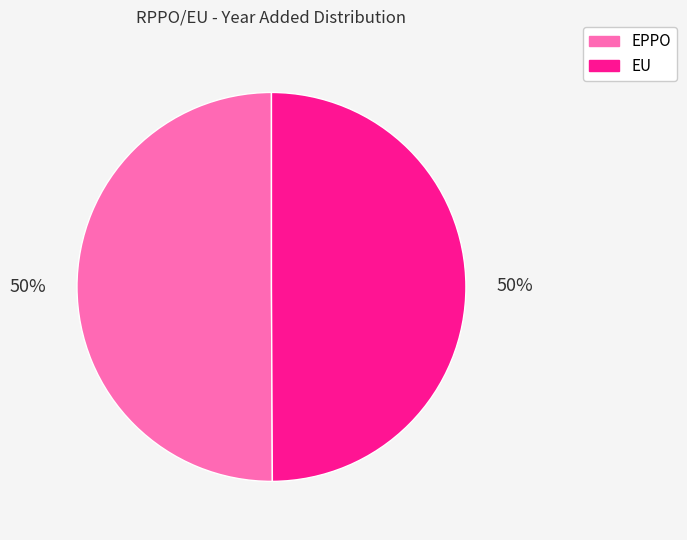

Count the number of slices in the pie.

2